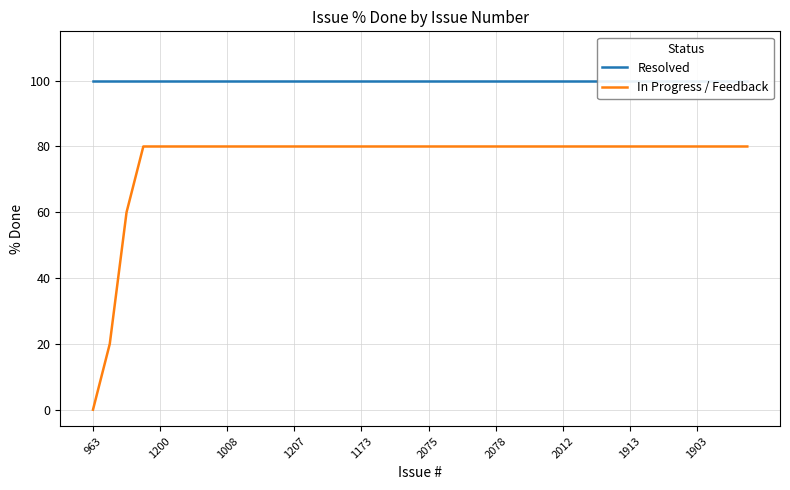

What are all the series names shown in the legend?

Resolved, In Progress / Feedback